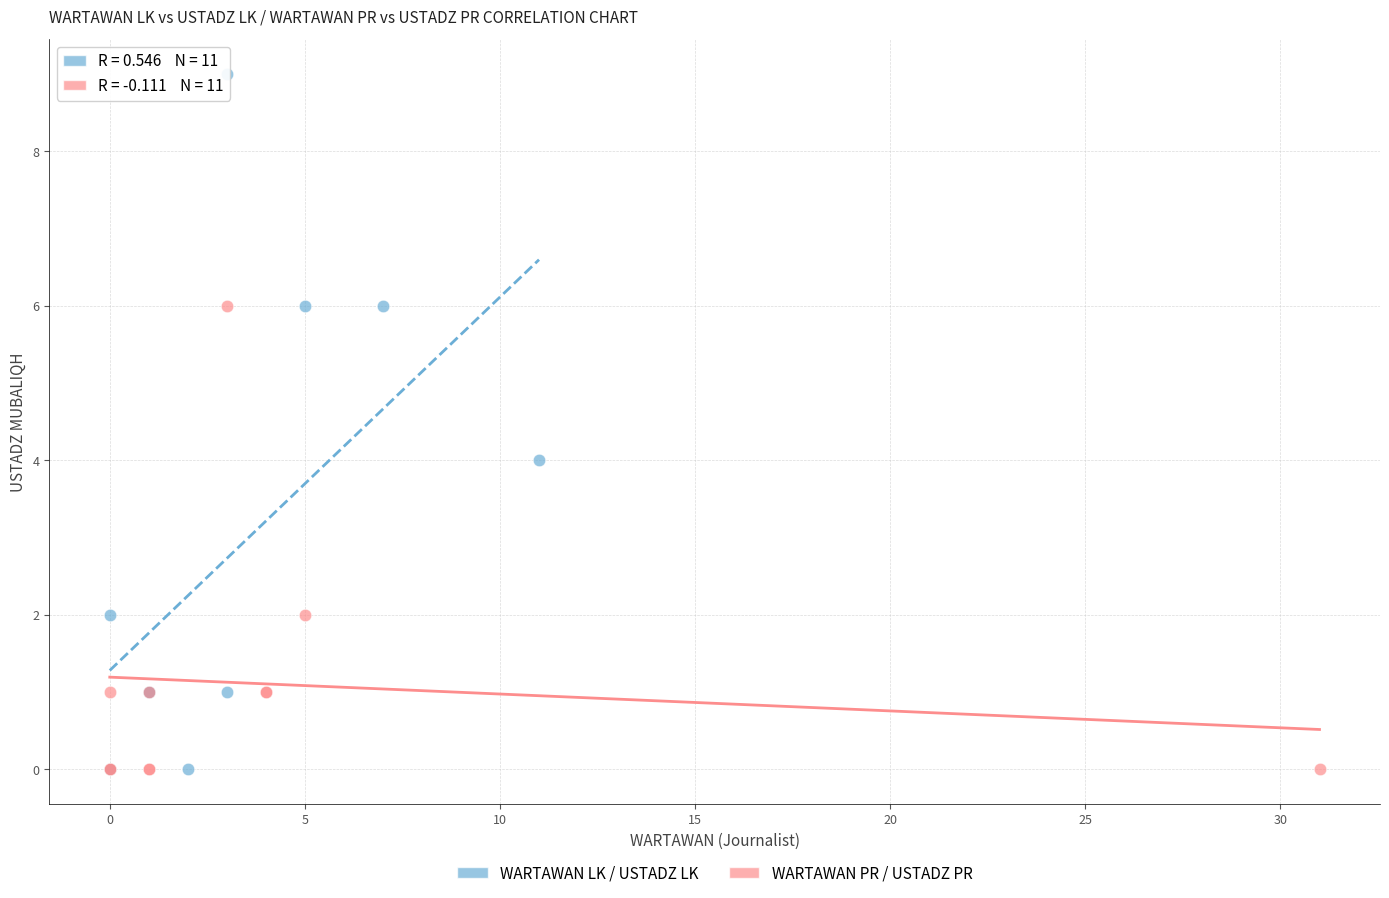

Which series contains the highest Y value?

WARTAWAN LK / USTADZ LK